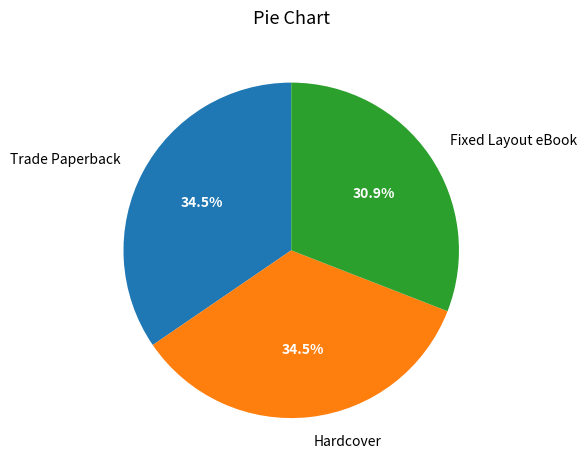

Is there a majority slice in this chart?

No